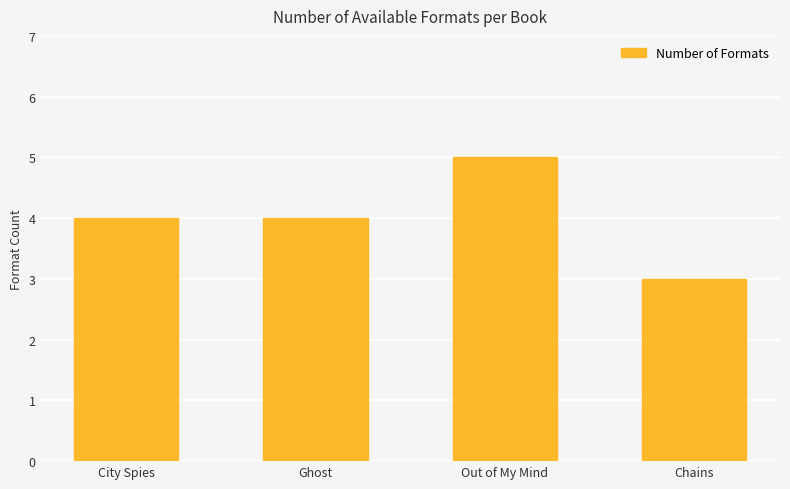

What is the label of the 1st bar from the left?

City Spies